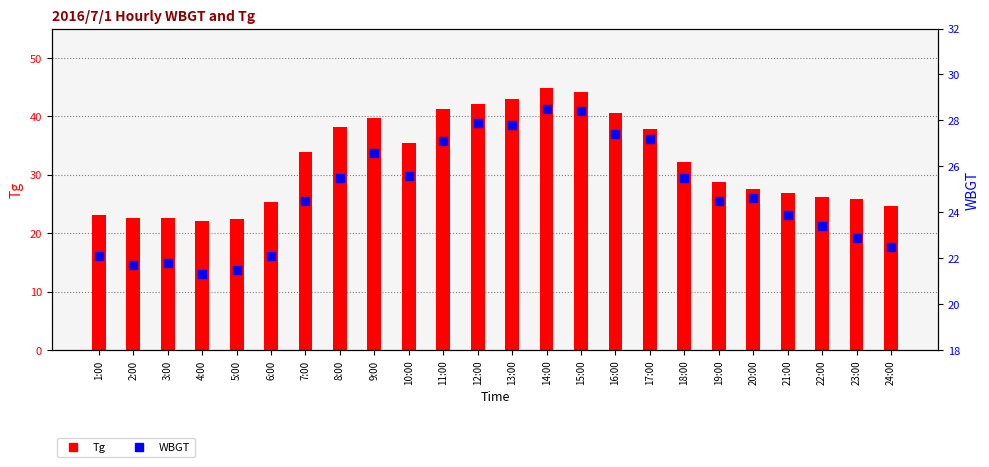

Which series reaches the minimum Y coordinate?

WBGT